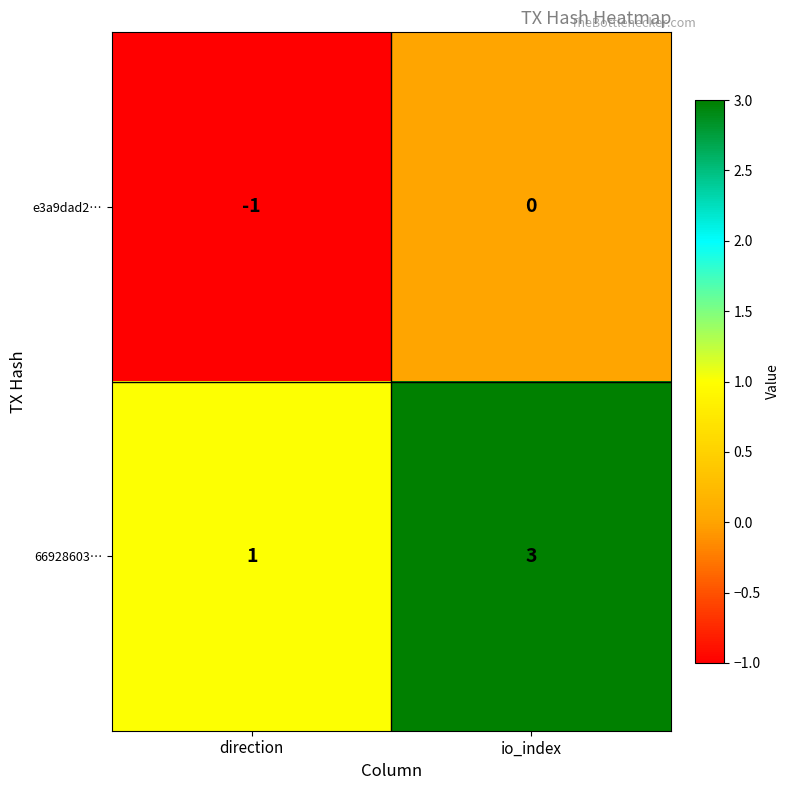

Reading right to left, what are all the values shown in this chart?

e3a9dad2…: io_index=0	direction=-1
66928603…: io_index=3	direction=1